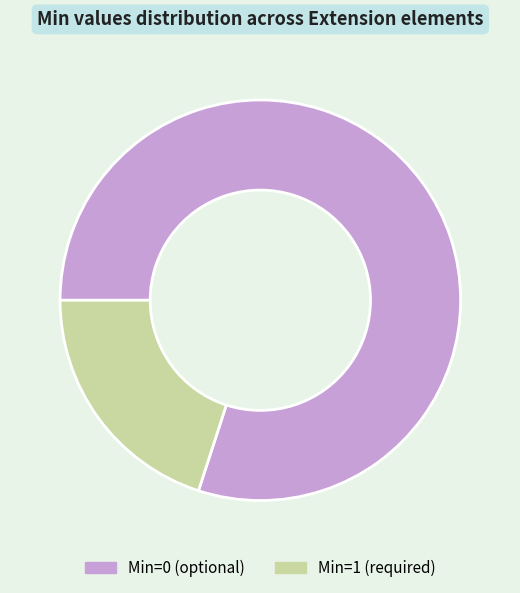

Between Min=0 (optional) and Min=1 (required), which is larger?

Min=0 (optional)